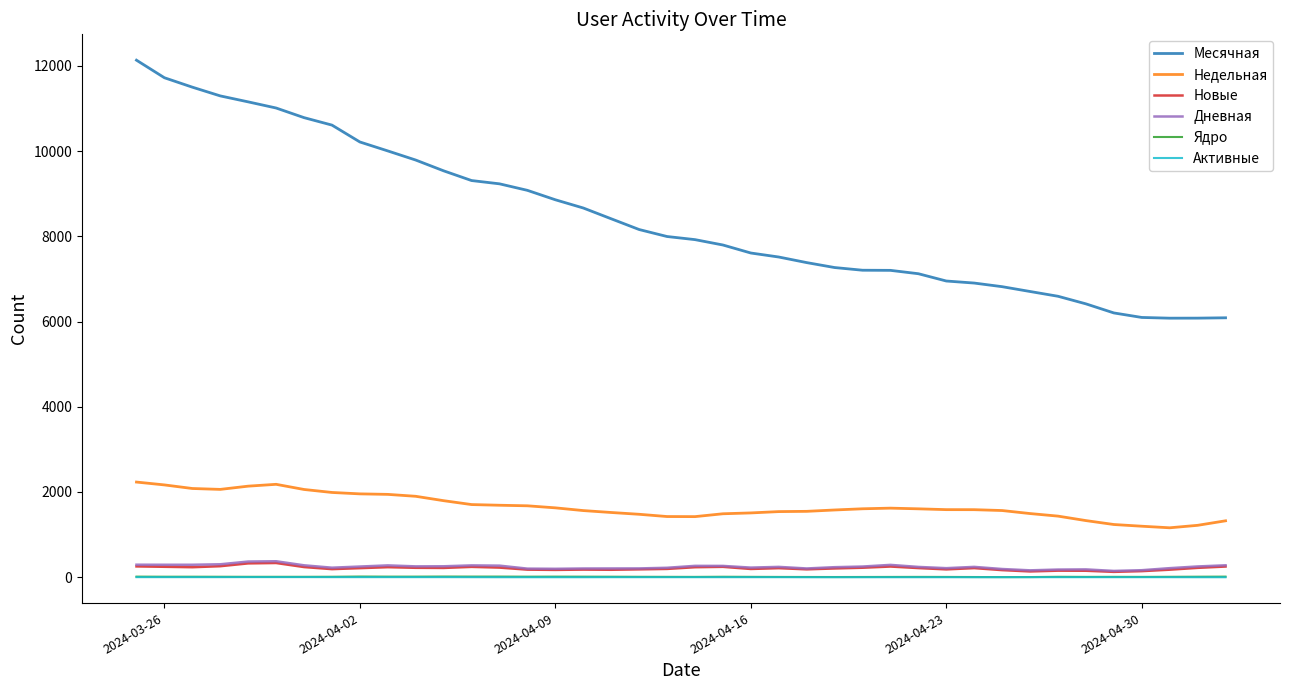

True or false: Месячная and Активные intersect in this chart.

False